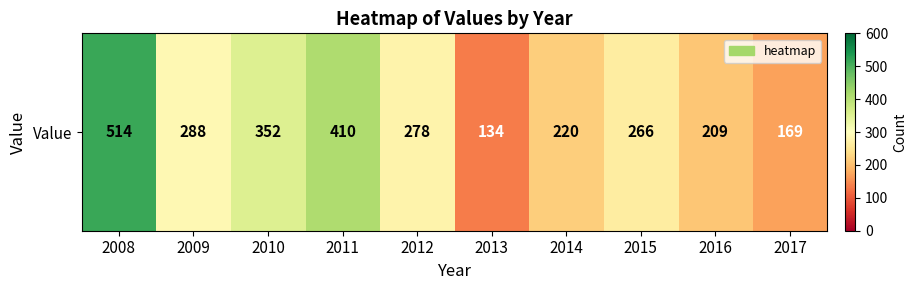

List the labels in order of value, smallest first.

2013, 2017, 2016, 2014, 2015, 2012, 2009, 2010, 2011, 2008